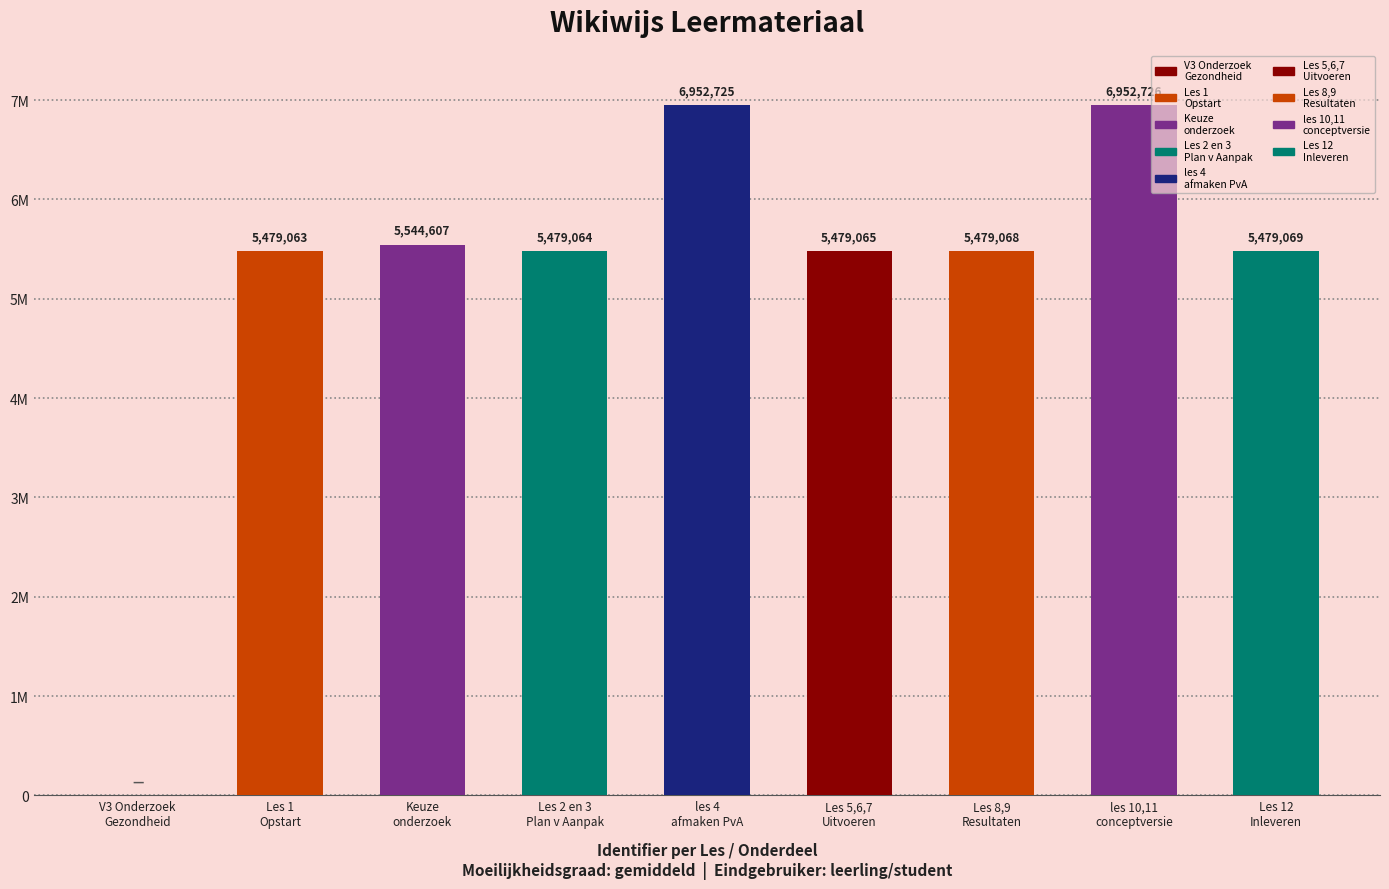

What is the label of the 6th bar from the right?

Les 2 en 3: Plan van Aanpak